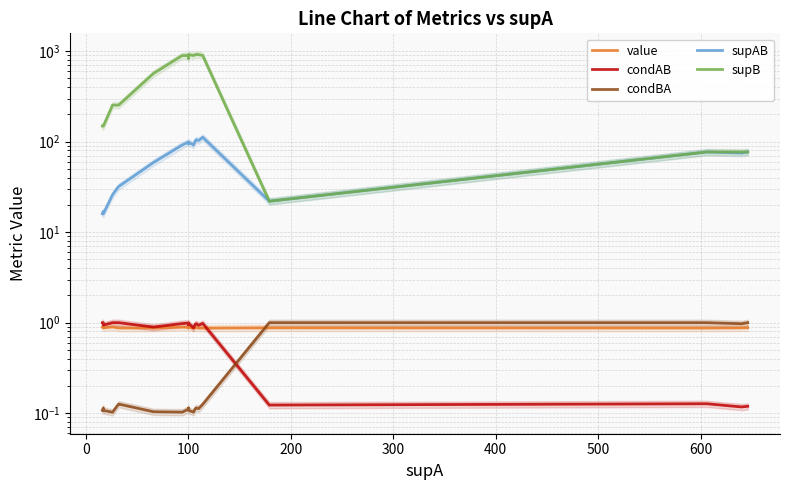

Which series has the largest range (max minus min)?

supB